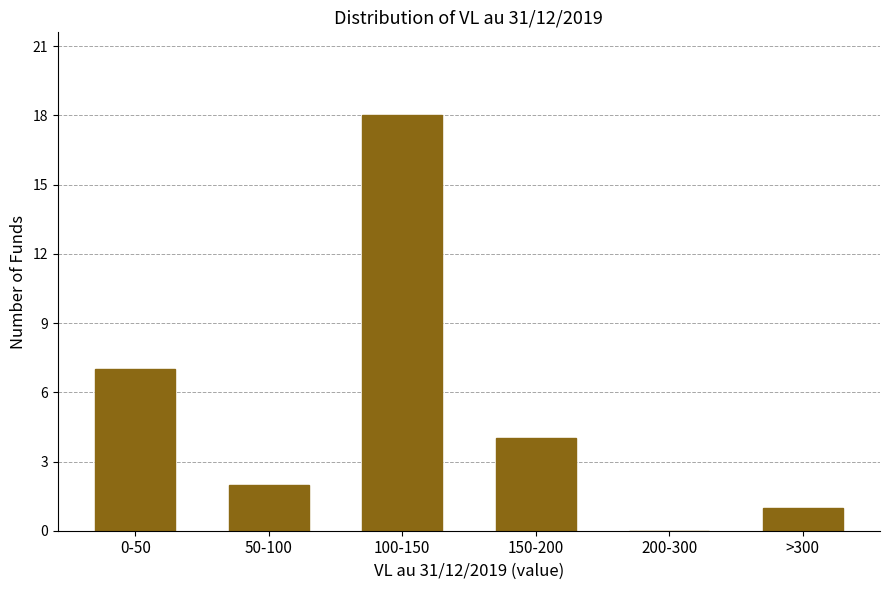

Reading right to left, transcribe all the data shown in this chart.

>300=1	200-300=0	150-200=4	100-150=18	50-100=2	0-50=7